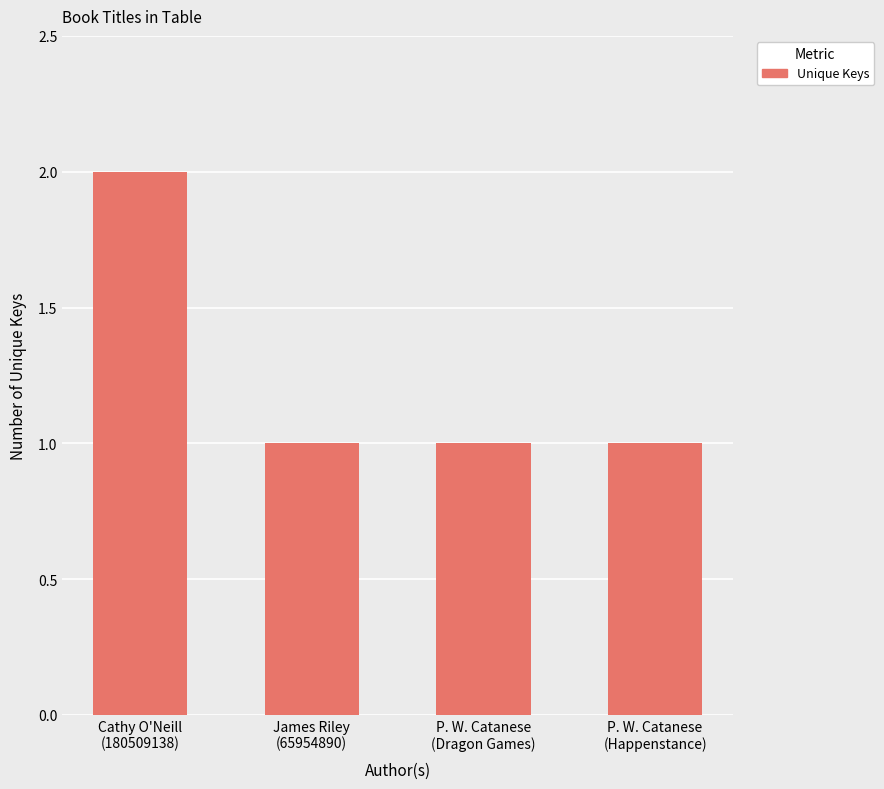

Which label corresponds to the largest value in the chart?

Cathy O'Neill
(180509138)